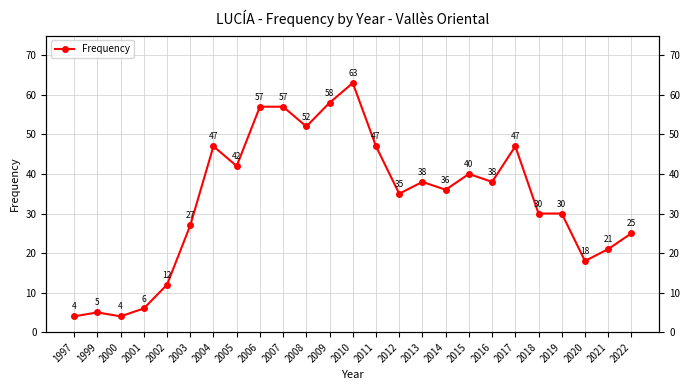

What is the change in value from 1997 to 2005?

+38